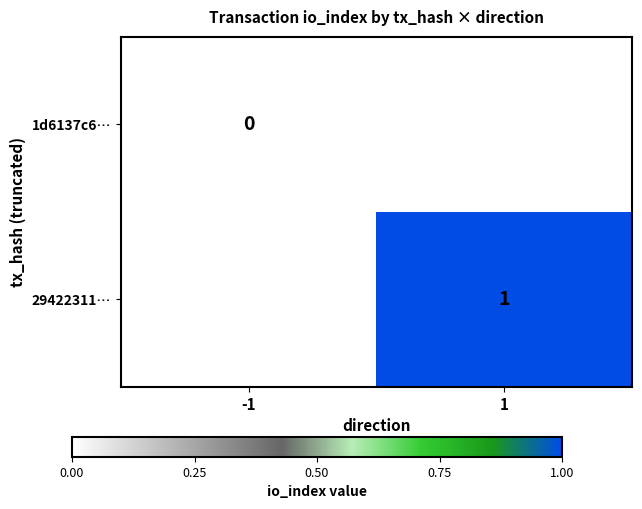

True or false: 29422311… has a value of 1 at 1.

True